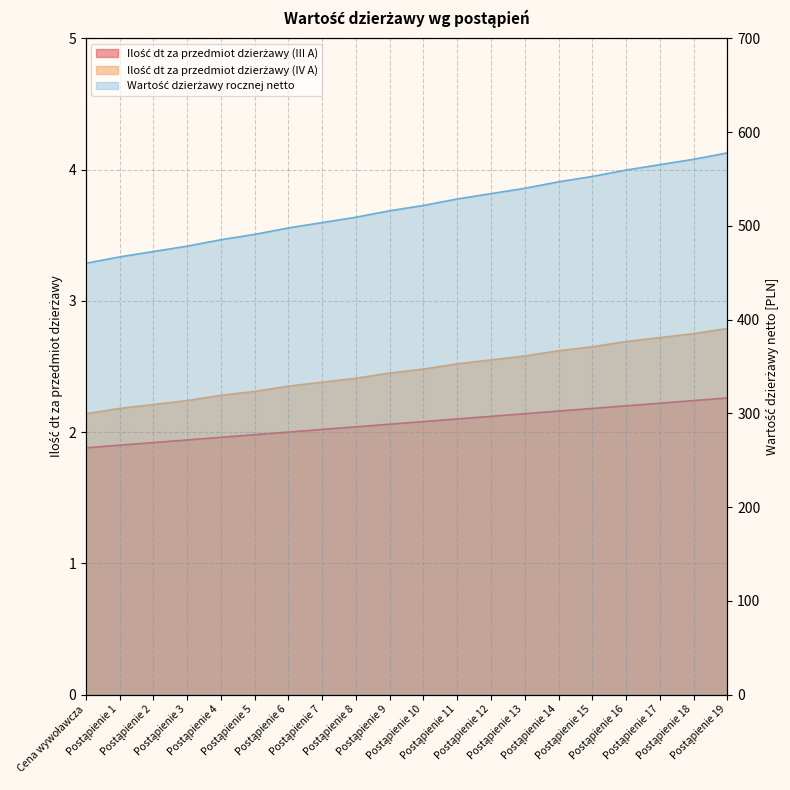

What is the spread (max minus min) of values at Postąpienie 5?

488.9